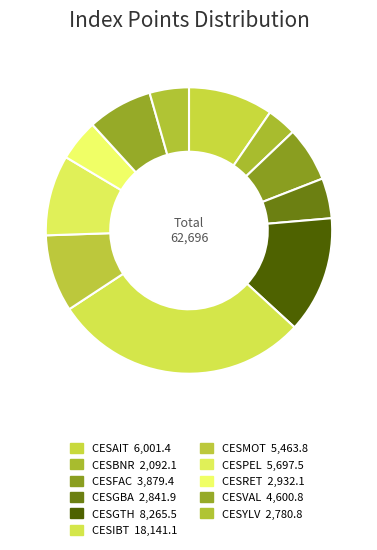

How many slices are in this pie chart?

11